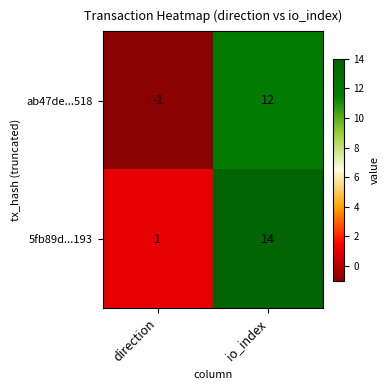

How many distinct data groups are displayed?

2